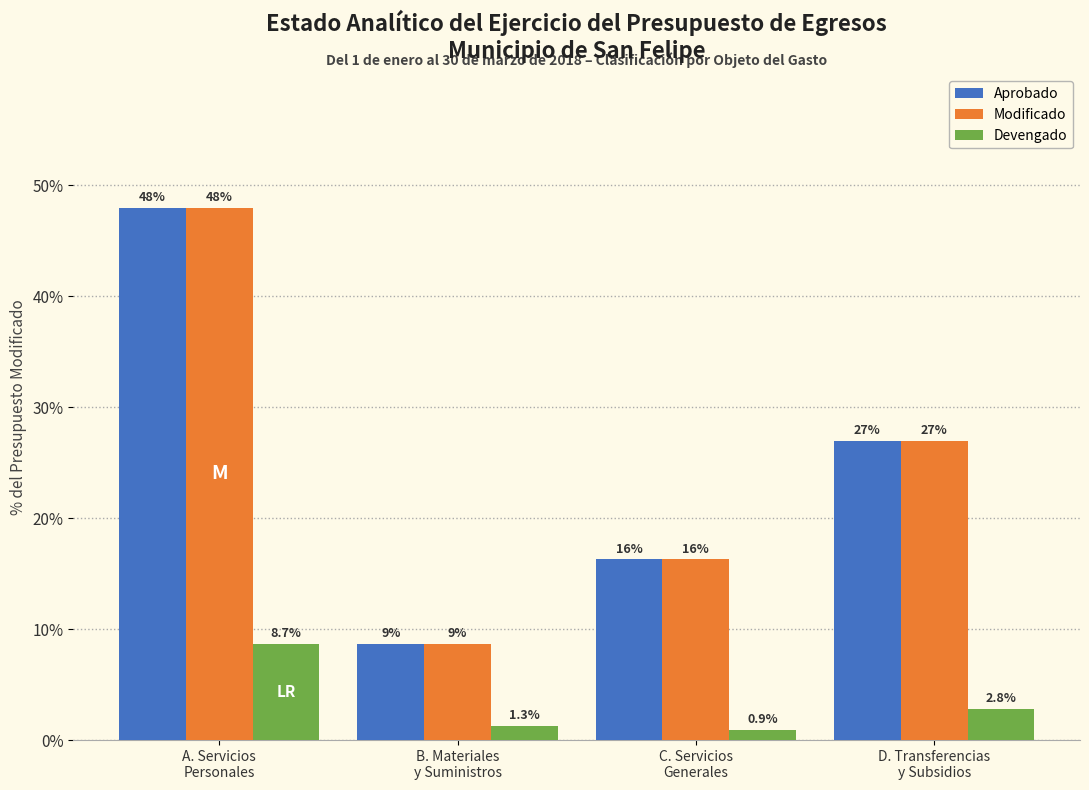

Reading right to left, list all the values displayed in this chart.

Aprobado: 27.0	16.3	8.7	48.0
Modificado: 27.0	16.3	8.7	48.0
Devengado: 2.8	0.9	1.3	8.7